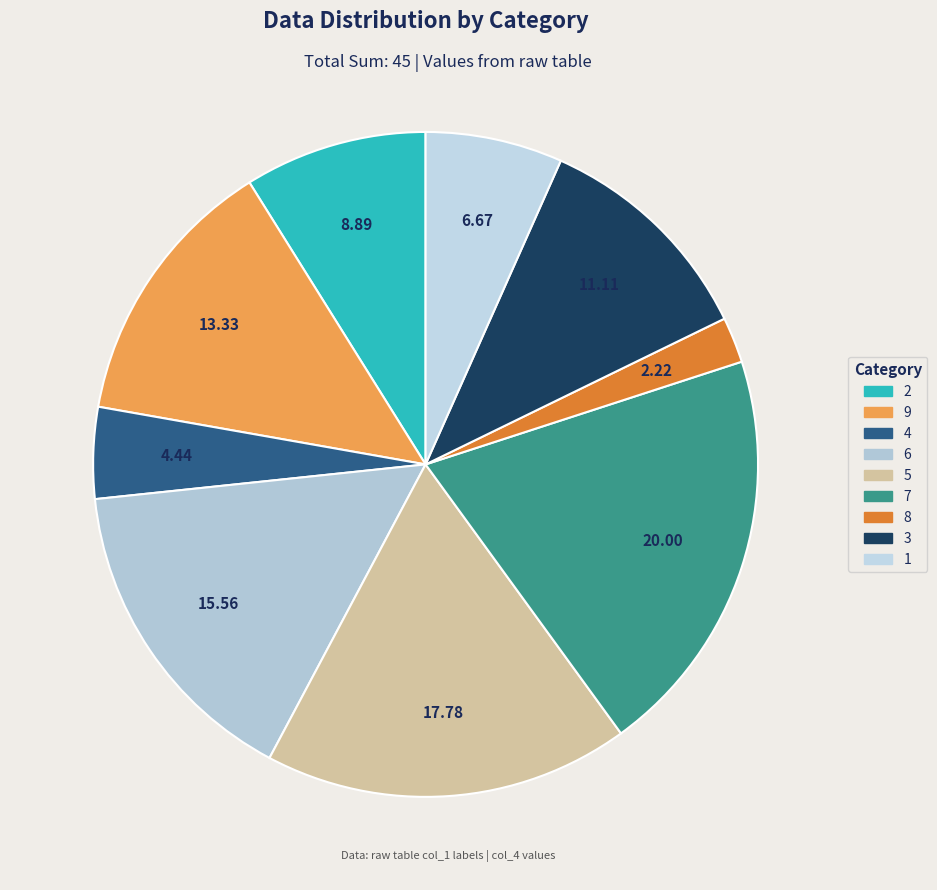

What is the smallest slice in the pie chart?

8